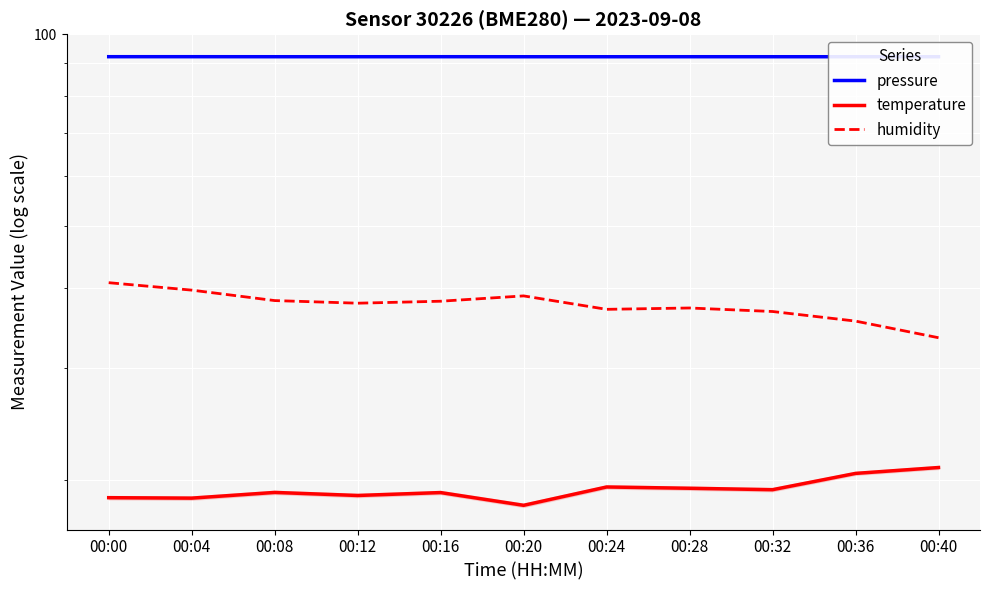

How many data points in temperature are less than 19?

4